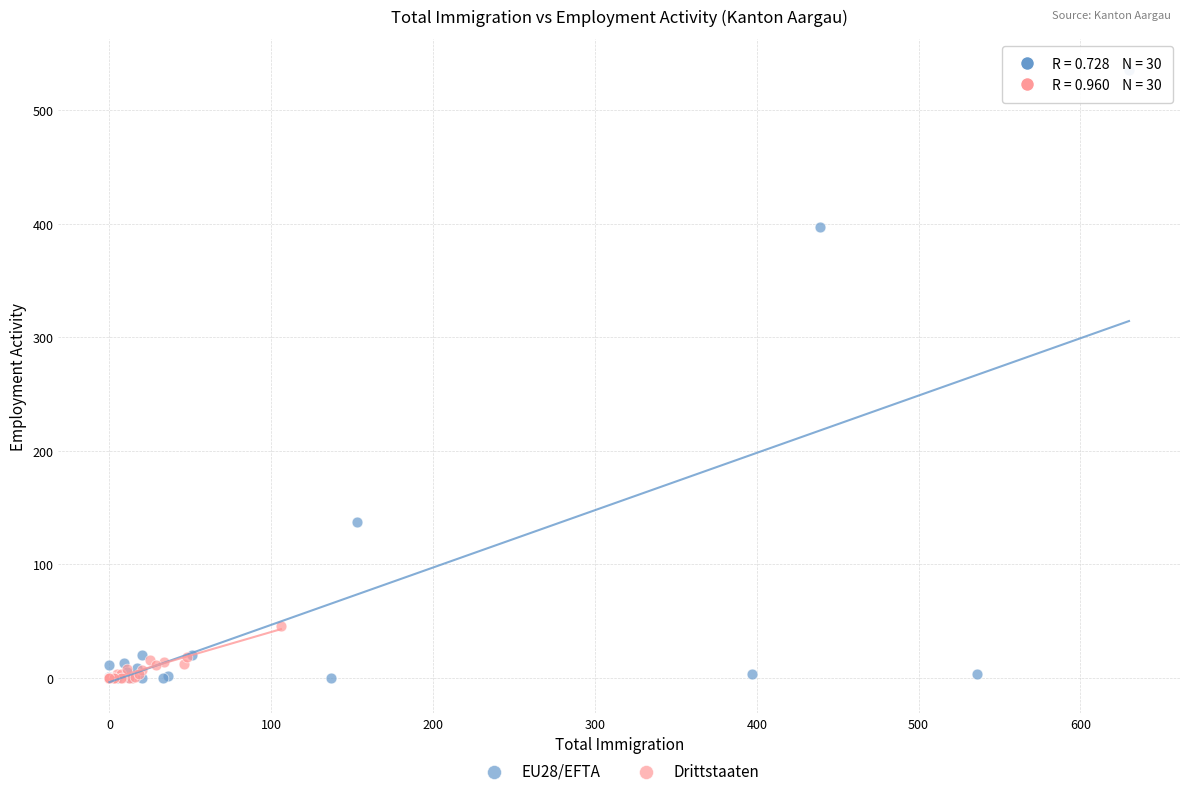

Which series has the largest Y range (max minus min)?

EU28/EFTA